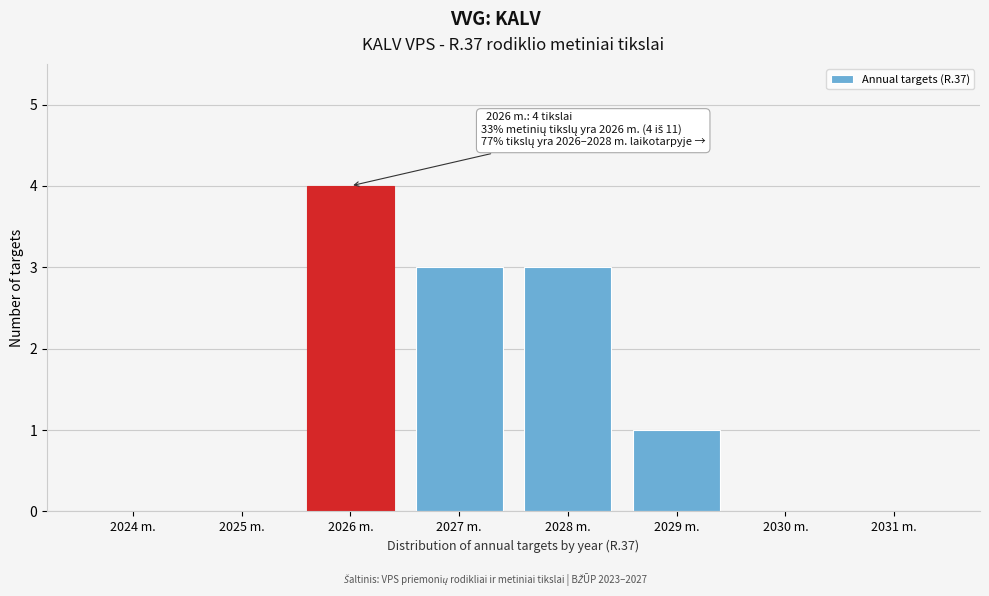

Reading right to left, what are all the values shown in this chart?

2031 m.=0	2030 m.=0	2029 m.=1	2028 m.=3	2027 m.=3	2026 m.=4	2025 m.=0	2024 m.=0